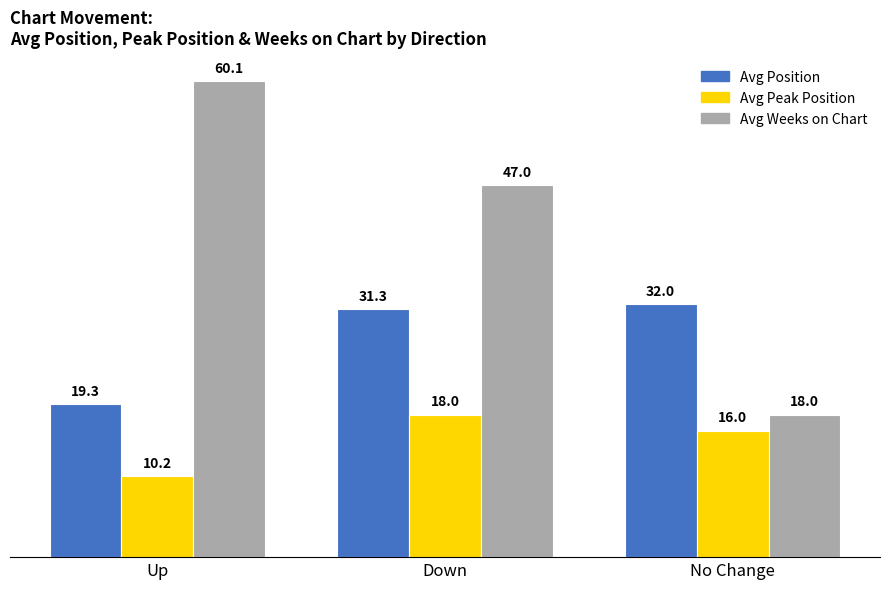

What are all the series names shown in the legend?

Avg Position, Avg Peak Position, Avg Weeks on Chart